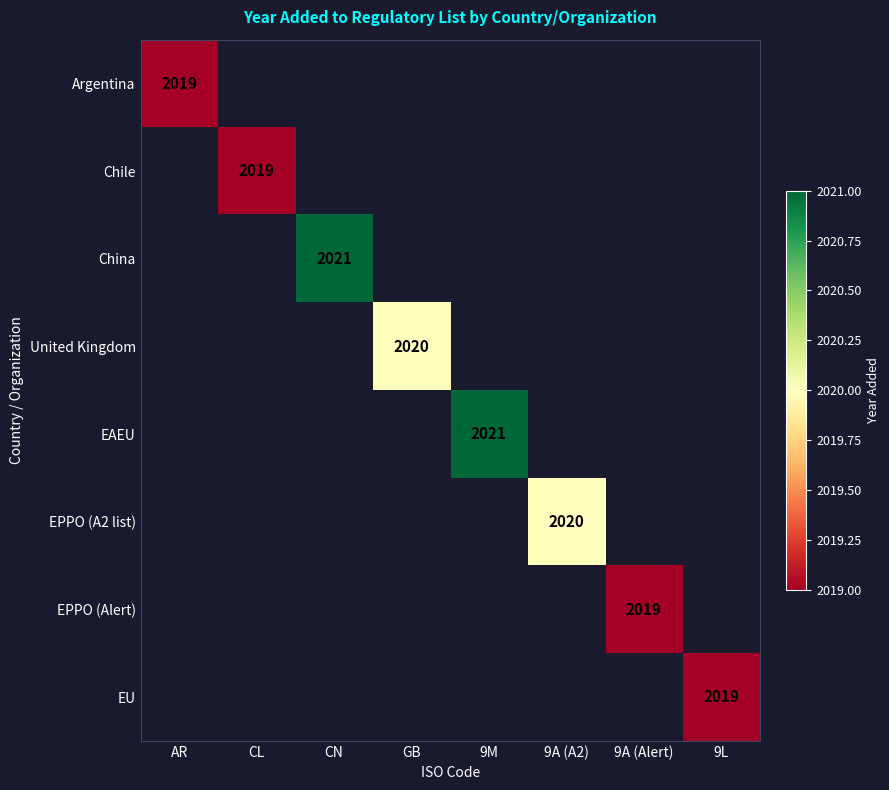

The value of EPPO (Alert) at 9A (Alert) is 429. True or false?

False